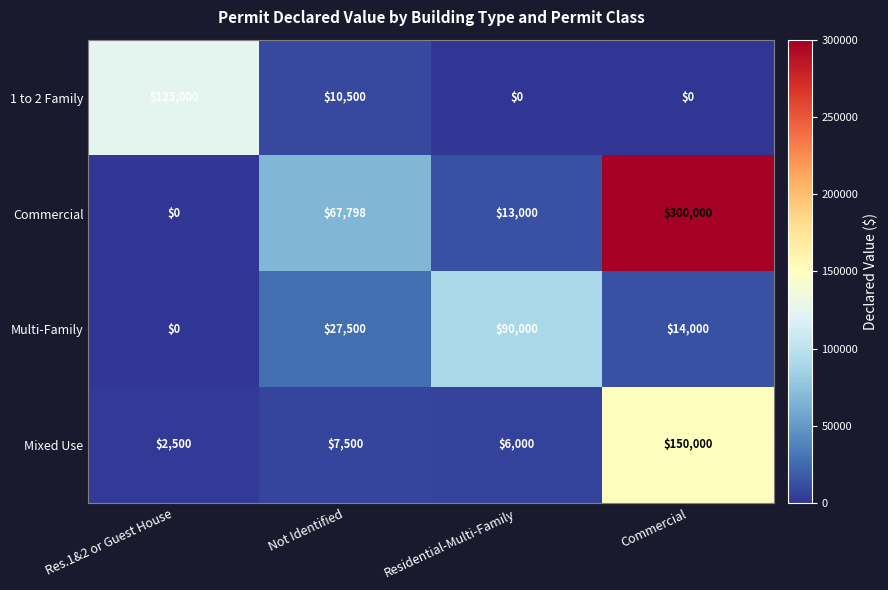

Reading left to right, list all the values displayed in this chart.

1 to 2 Family: 125000	10500	0	0
Commercial: 0	67798	13000	300000
Multi-Family: 0	27500	90000	14000
Mixed Use: 2500	7500	6000	150000